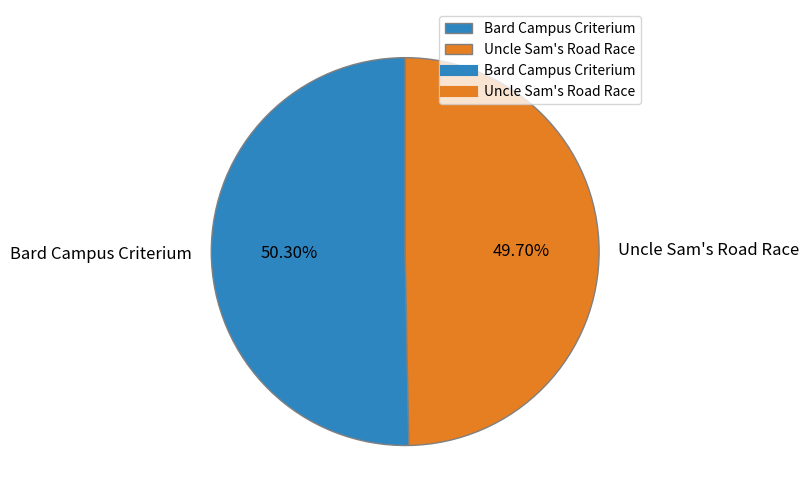

Which category accounts for the majority?

Bard Campus Criterium